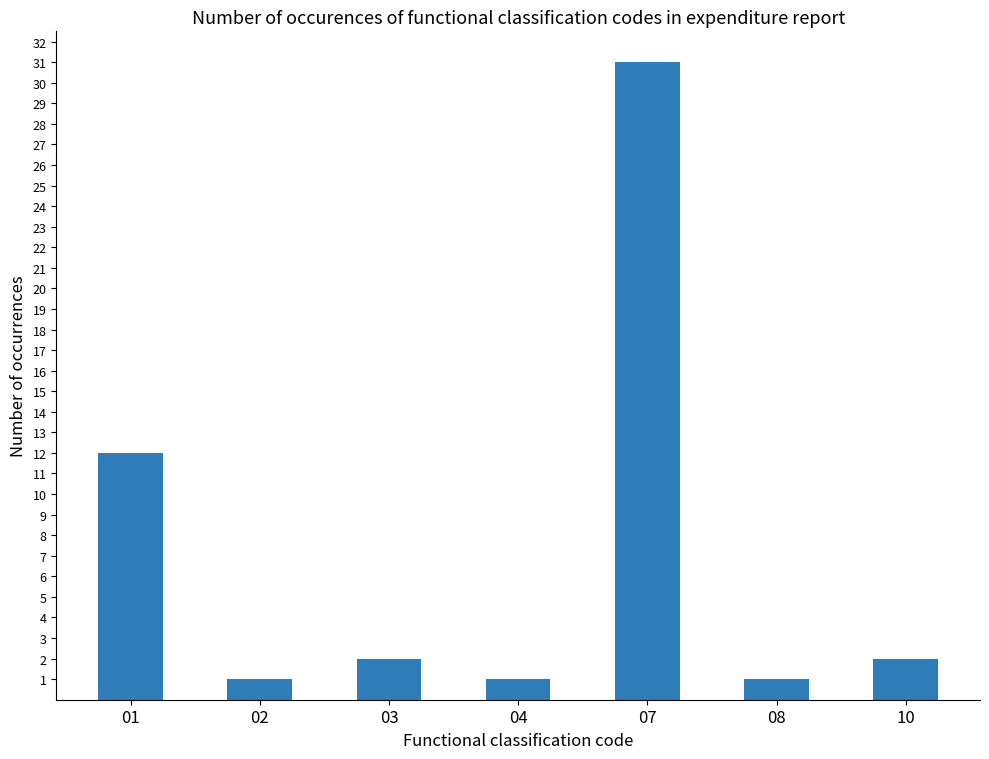

What is the average value?

7